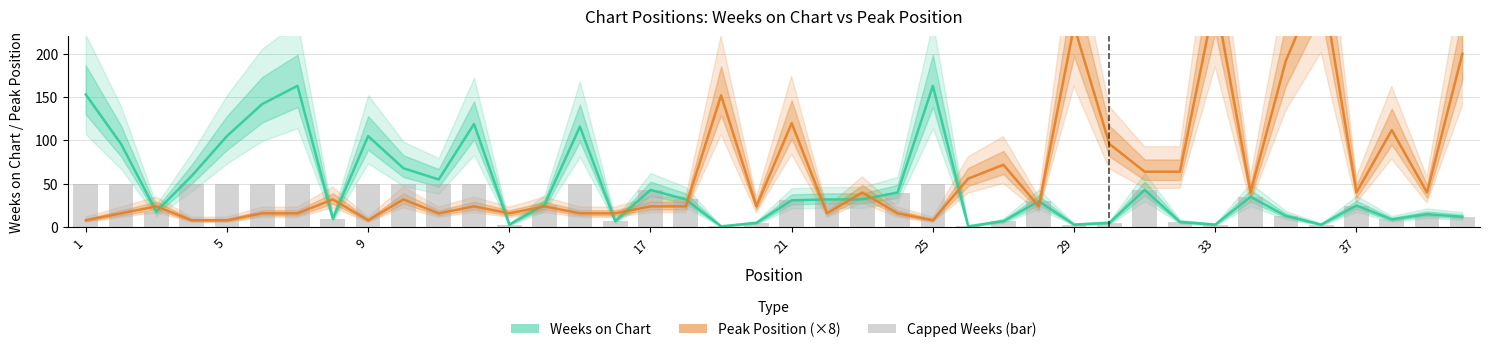

Is the value of Weeks on Chart at 14 greater than the value of Peak Position (×8) at 23?

Yes